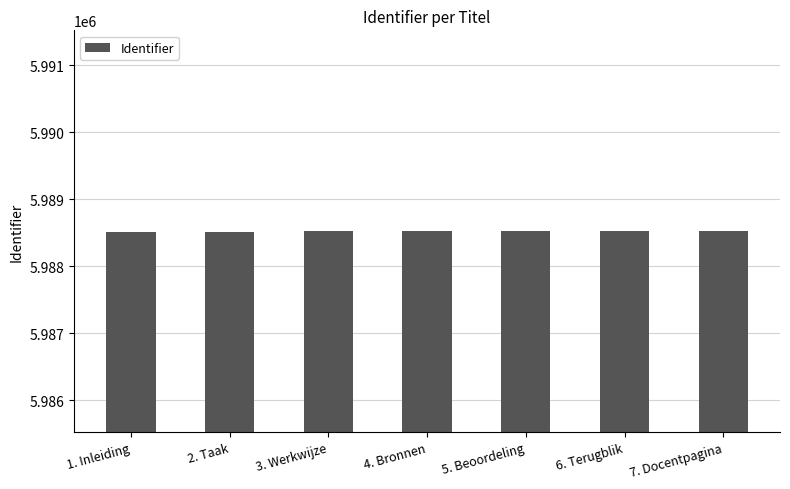

What is the change in value from 6. Terugblik to 7. Docentpagina?

+2